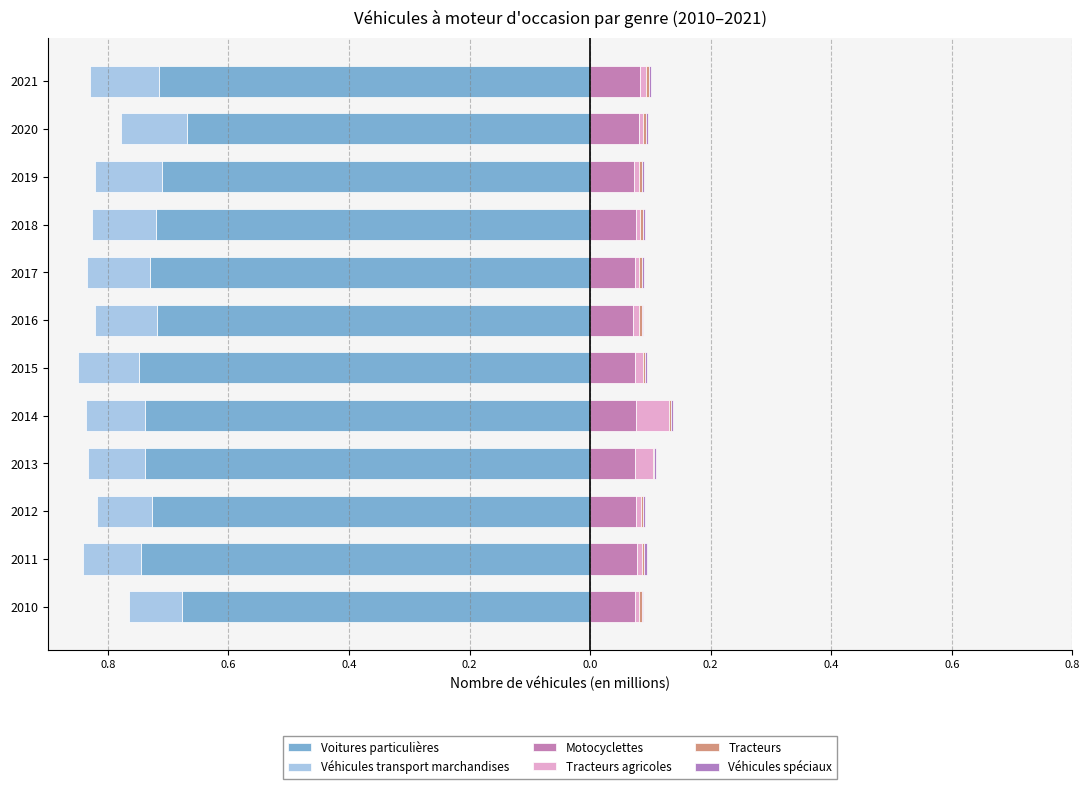

The Voitures particulières series shows -0.7 at 2019. True or false?

True